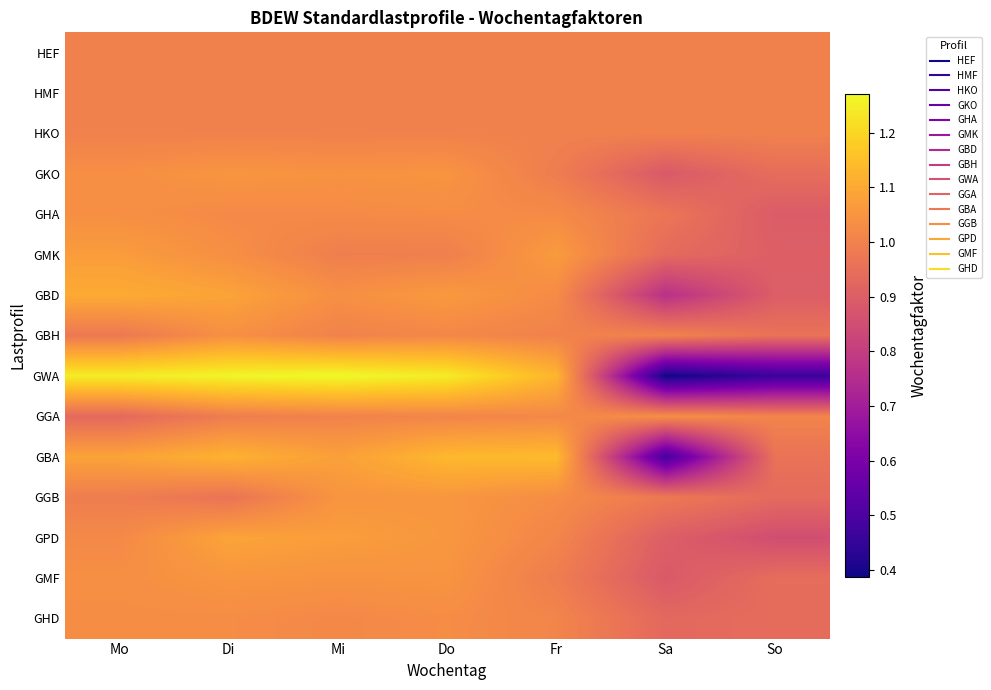

Reading left to right, list all the values displayed in this chart.

HEF: Mo=1.0	Di=1.0	Mi=1.0	Do=1.0	Fr=1.0	Sa=1.0	So=1.0
HMF: Mo=1.0	Di=1.0	Mi=1.0	Do=1.0	Fr=1.0	Sa=1.0	So=1.0
HKO: Mo=1.0	Di=1.0	Mi=1.0	Do=1.0	Fr=1.0	Sa=1.0	So=1.0
GKO: Mo=1.0	Di=1.1	Mi=1.0	Do=1.0	Fr=1.0	Sa=0.9	So=0.9
GHA: Mo=1.0	Di=1.0	Mi=1.0	Do=1.0	Fr=1.0	Sa=1.0	So=0.9
GMK: Mo=1.1	Di=1.0	Mi=1.0	Do=1.0	Fr=1.1	Sa=0.9	So=0.9
GBD: Mo=1.1	Di=1.1	Mi=1.0	Do=1.1	Fr=1.0	Sa=0.8	So=0.9
GBH: Mo=1.0	Di=1.0	Mi=1.0	Do=1.0	Fr=1.0	Sa=1.0	So=1.0
GWA: Mo=1.2	Di=1.3	Mi=1.3	Do=1.2	Fr=1.1	Sa=0.4	So=0.5
GGA: Mo=0.9	Di=1.0	Mi=1.0	Do=1.0	Fr=1.0	Sa=1.0	So=1.0
GBA: Mo=1.1	Di=1.1	Mi=1.1	Do=1.1	Fr=1.1	Sa=0.5	So=1.0
GGB: Mo=1.0	Di=1.0	Mi=1.1	Do=1.1	Fr=1.0	Sa=1.0	So=0.9
GPD: Mo=1.0	Di=1.1	Mi=1.1	Do=1.1	Fr=1.0	Sa=0.9	So=0.9
GMF: Mo=1.0	Di=1.1	Mi=1.0	Do=1.0	Fr=1.0	Sa=0.9	So=0.9
GHD: Mo=1.0	Di=1.0	Mi=1.0	Do=1.0	Fr=1.0	Sa=0.9	So=0.9